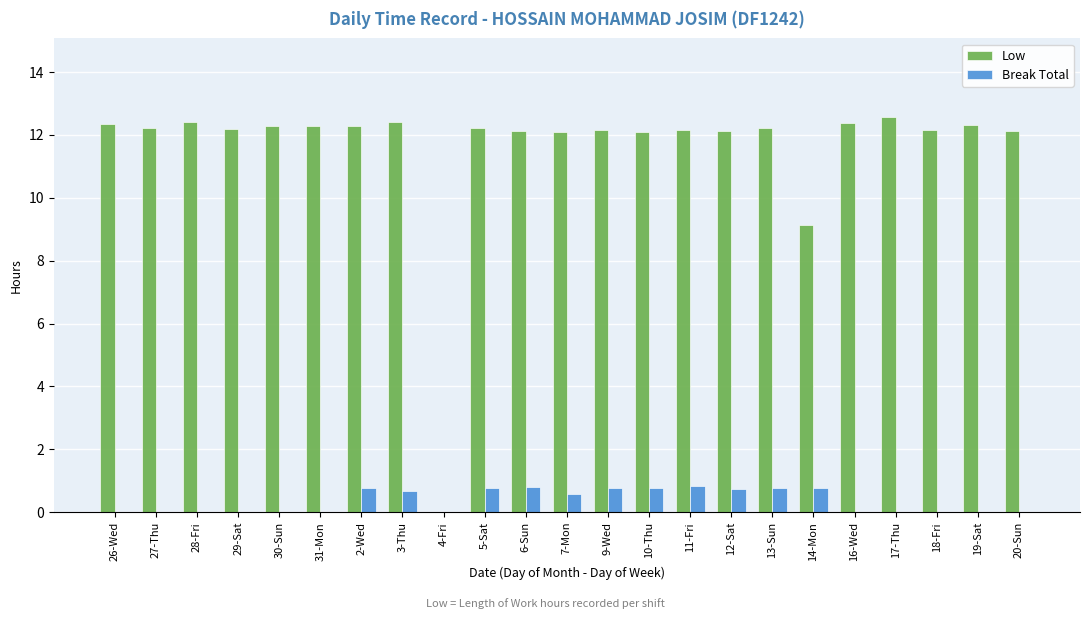

Count the number of data series in this chart.

2